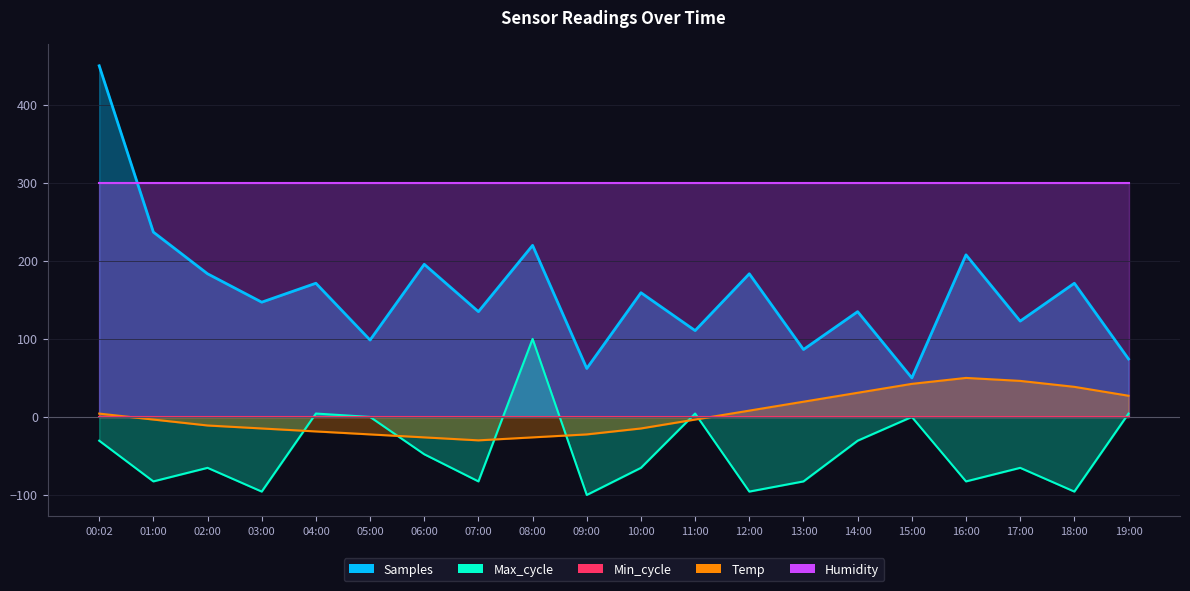

What is the difference between the maximum and second lowest values in the Samples series?

387.9